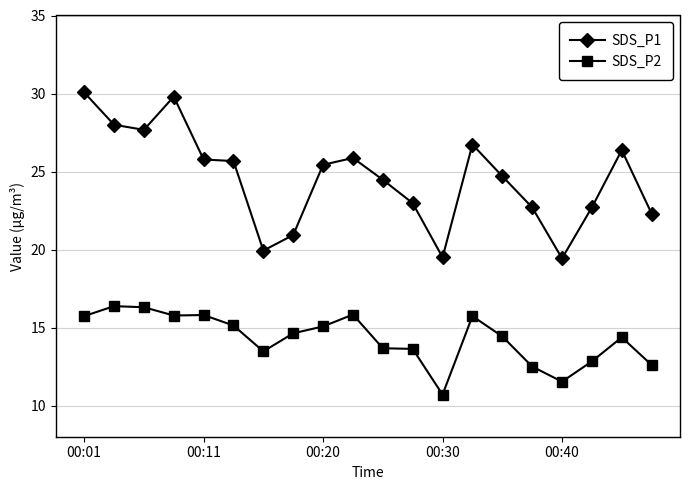

What is the maximum value for SDS_P2?

16.4